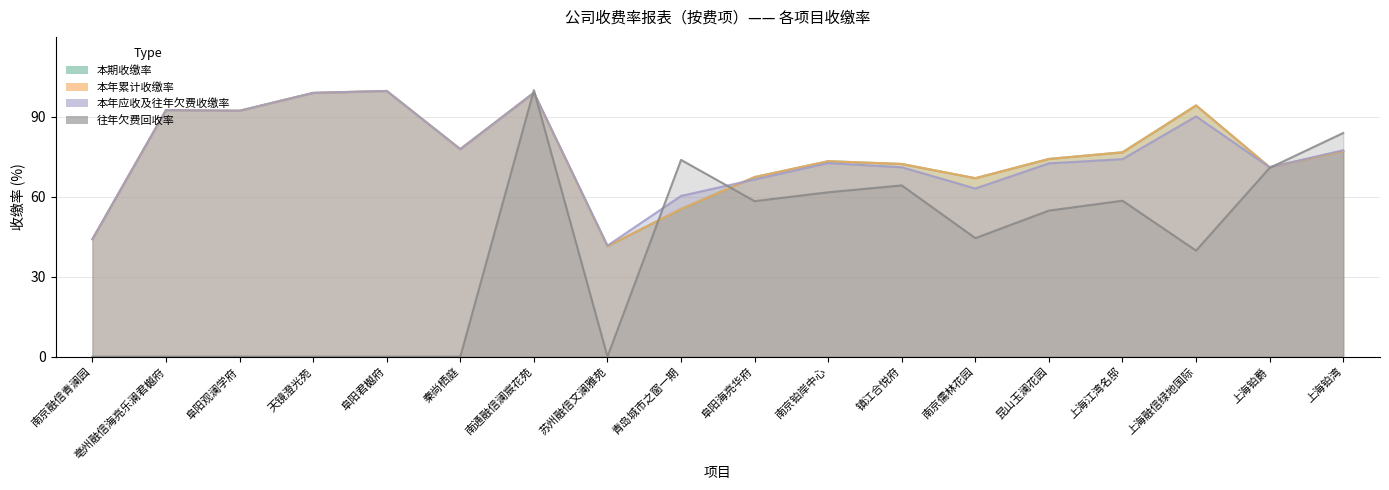

Which series ends up on top after the final intersection of 本期收缴率 and 往年欠费回收率?

往年欠费回收率